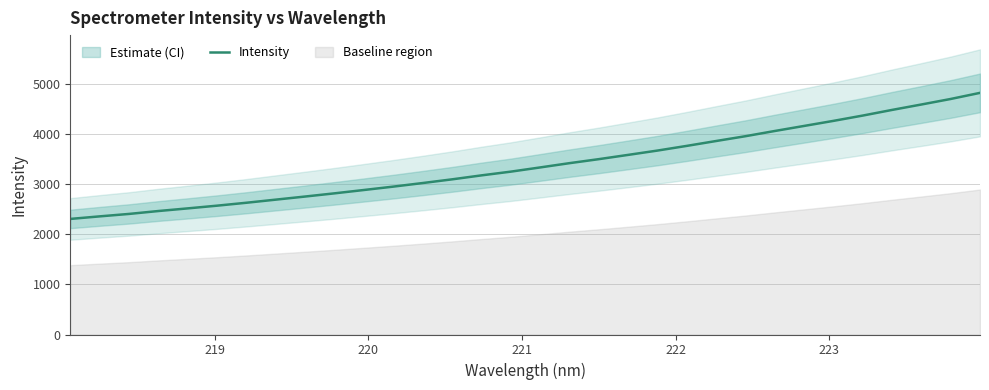

Does the chart display data point markers on the line(s)?

No